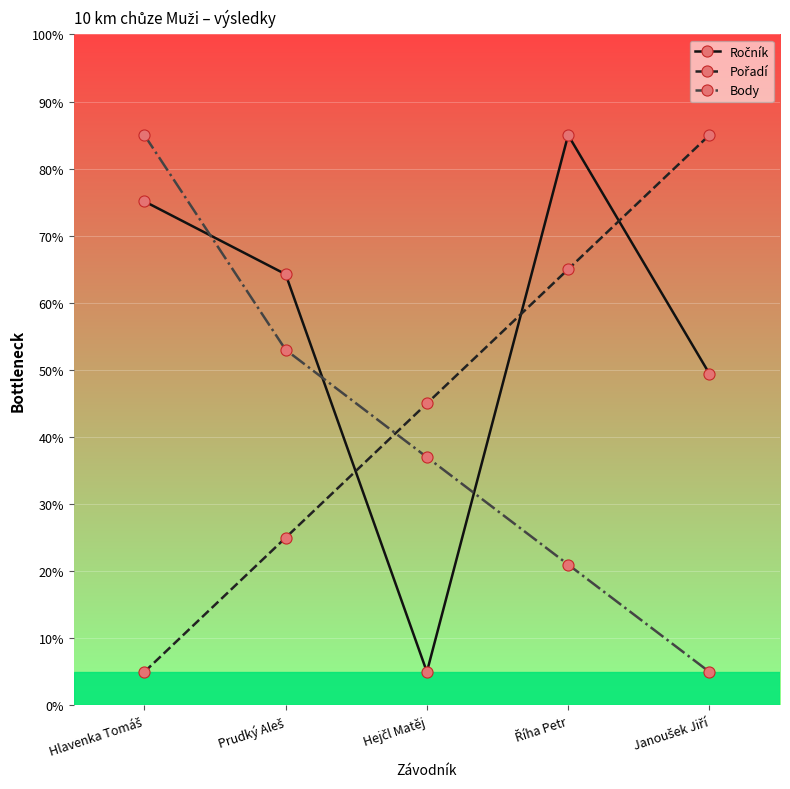

Is this an area chart (filled region under the line)?

No